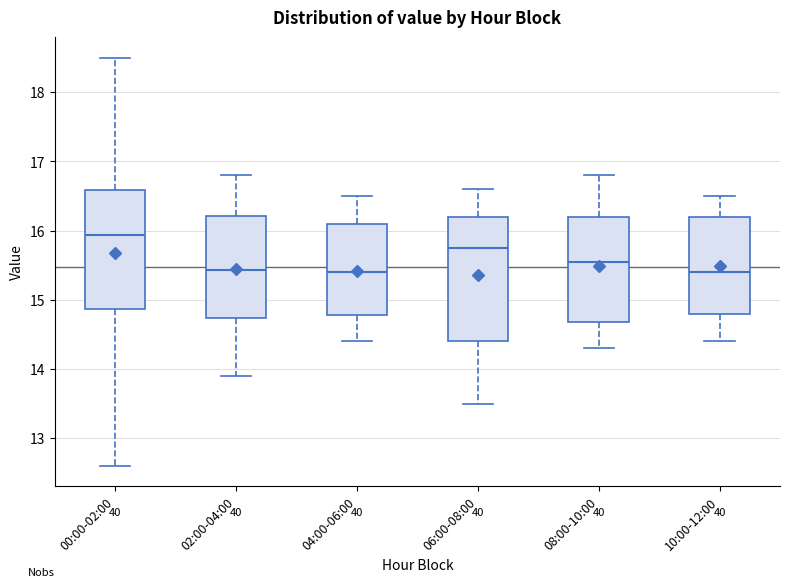

Where does the median line of the box for 00:00-02:00 sit on the y-axis? The values are not printed on the chart, so give them approximately, as read against the axis.

15.9